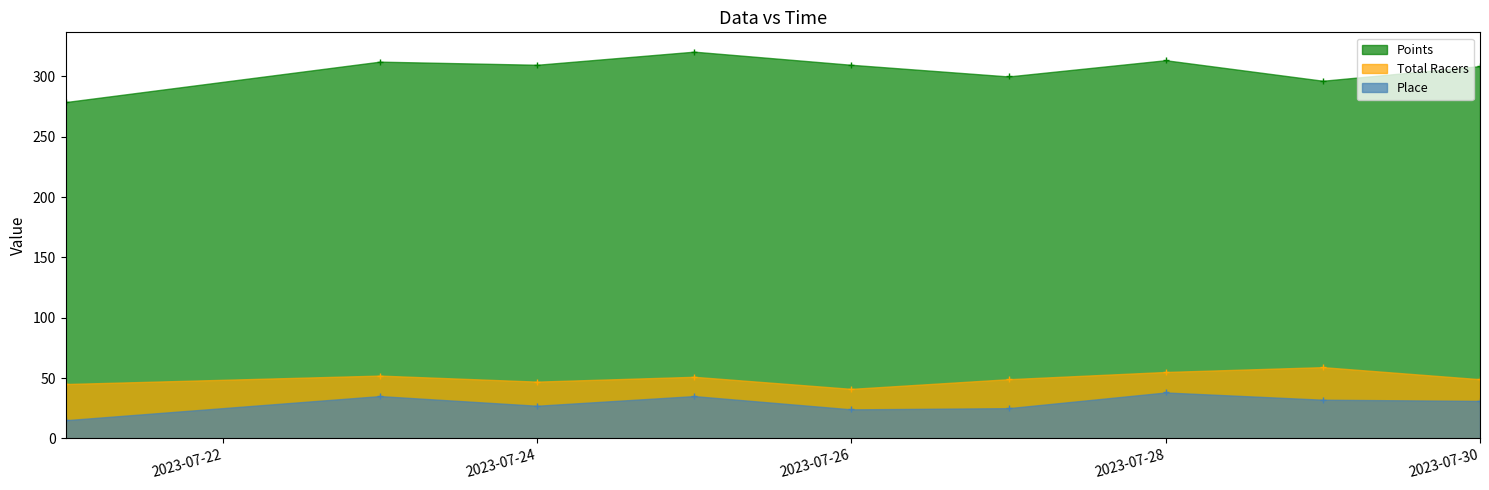

Is the value of Points at 2023-07-26 greater than the value of Place at 2023-07-30?

Yes